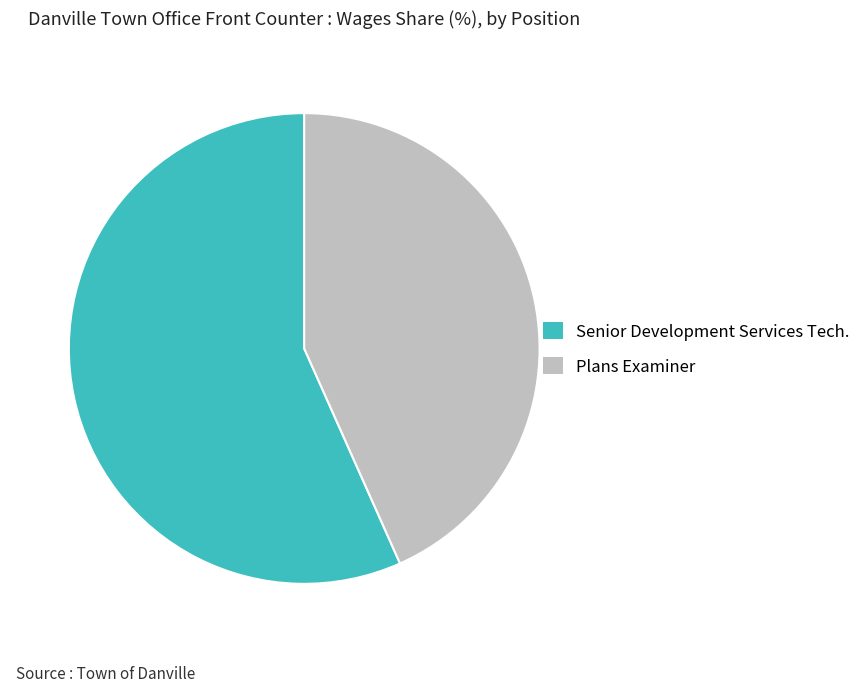

Rank the categories by value from highest to lowest.

Senior Development Services Tech., Plans Examiner